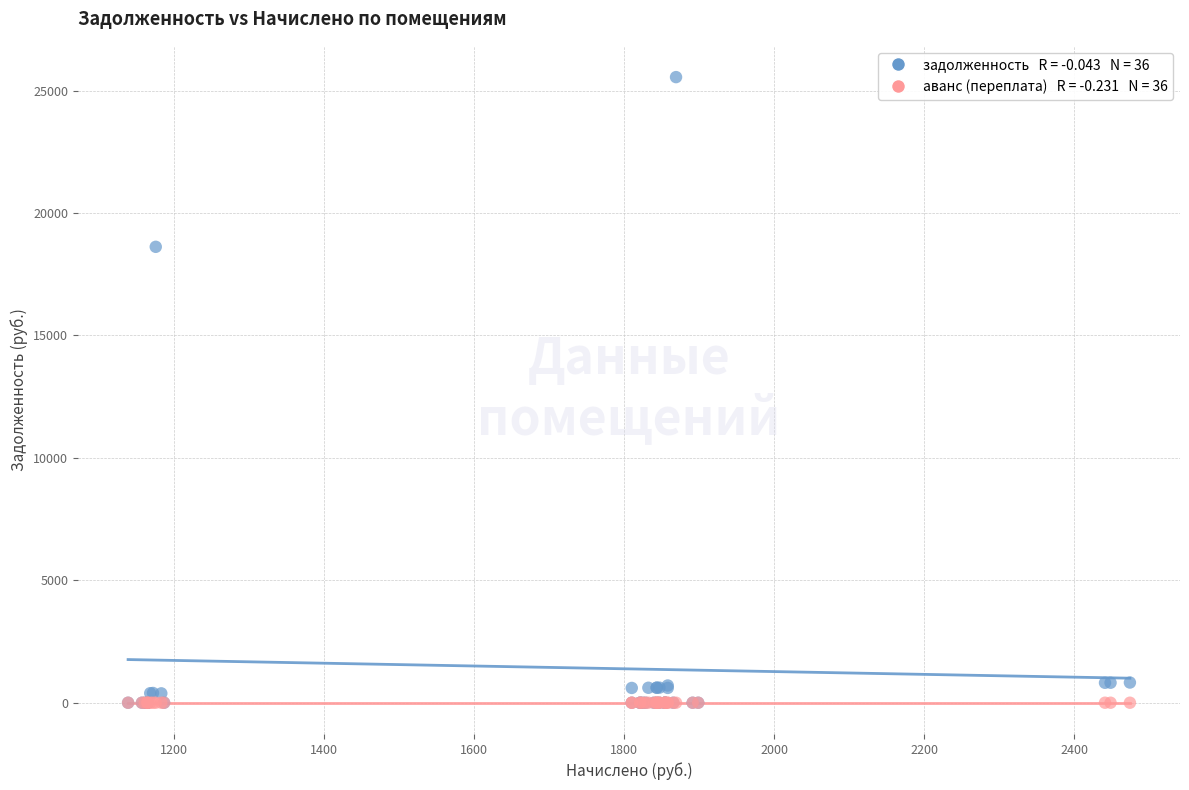

Across all series, what Y value is closest to 12775?

18620.5